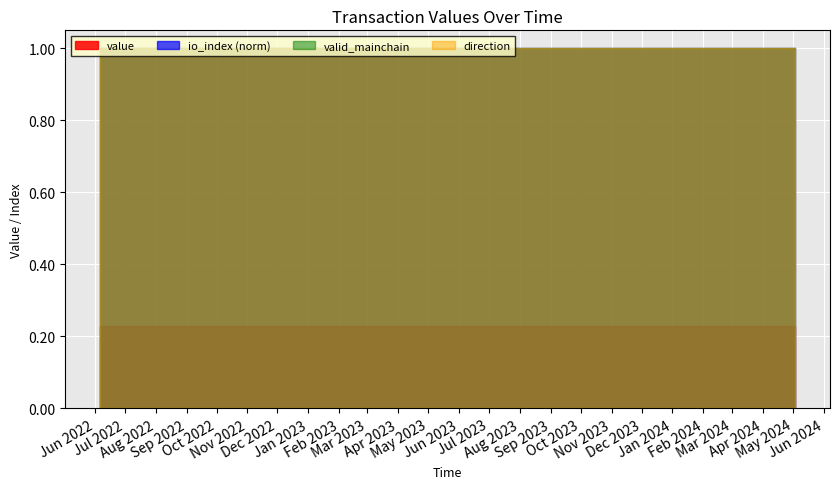

What is the average value of the valid_mainchain series?

1.0